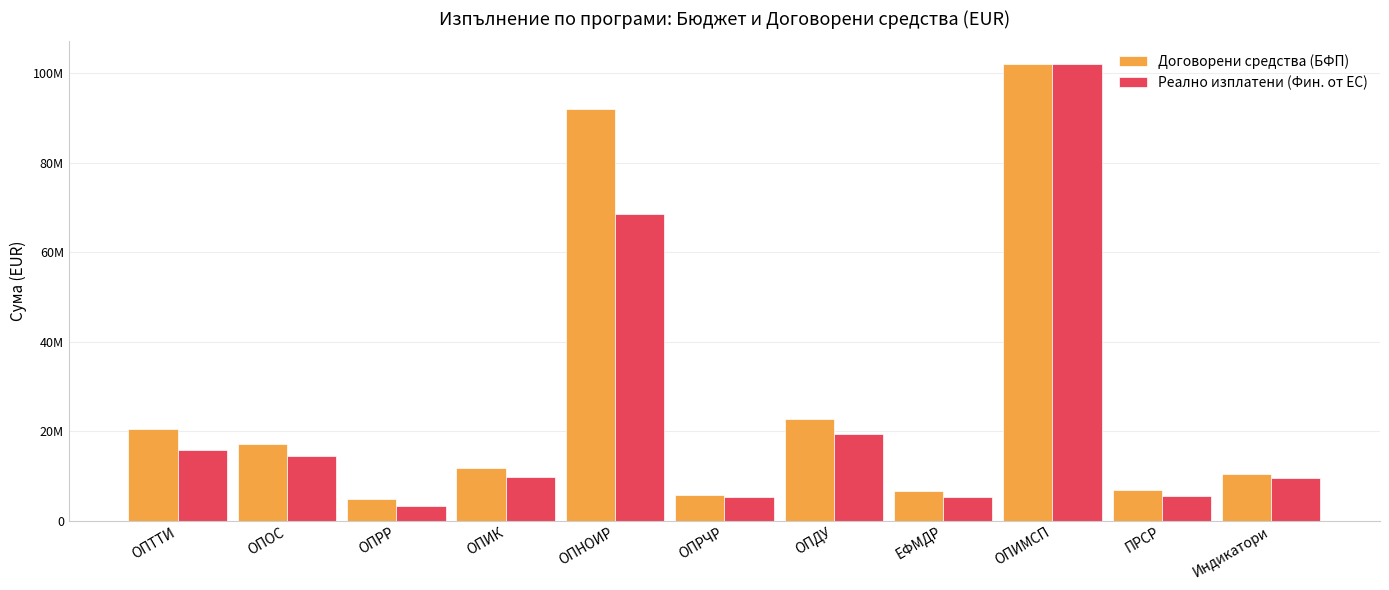

Reading right to left, extract all data points from this chart.

Договорени средства (БФП): Индикатори=10433336.3	ПРСР=6971421.9	ОПИМСП=102000000.0	ЕФМДР=6705928.6	ОПДУ=22819389.7	ОПРЧР=5801270.1	ОПНОИР=91943089.0	ОПИК=11850395.8	ОПРР=4934148.4	ОПОС=17081714.1	ОПТТИ=20515359.4
Реално изплатени (Фин. от ЕС): Индикатори=9599801.6	ПРСР=5546244.9	ОПИМСП=102000000.0	ЕФМДР=5333497.8	ОПДУ=19376701.5	ОПРЧР=5247369.2	ОПНОИР=68461140.4	ОПИК=9852219.9	ОПРР=3269067.8	ОПОС=14566023.1	ОПТТИ=15854164.4